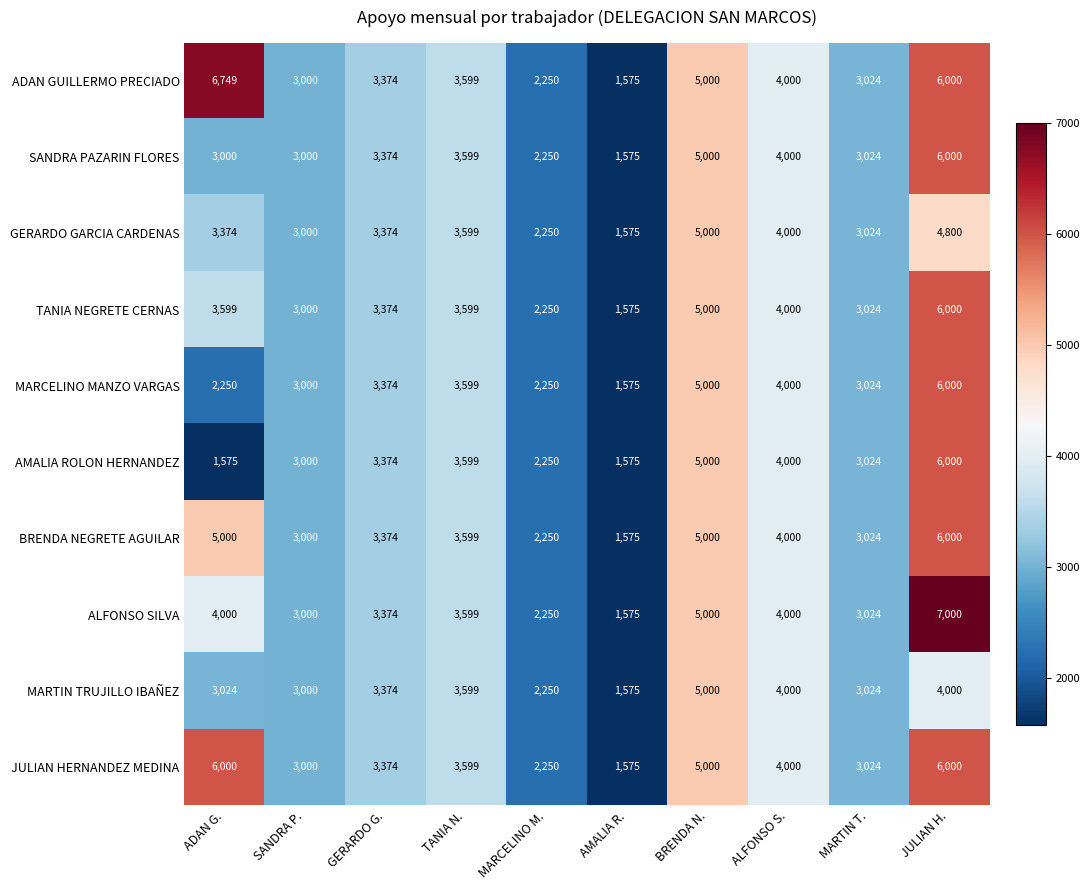

At how many categories does at least one series exceed 5971?

2